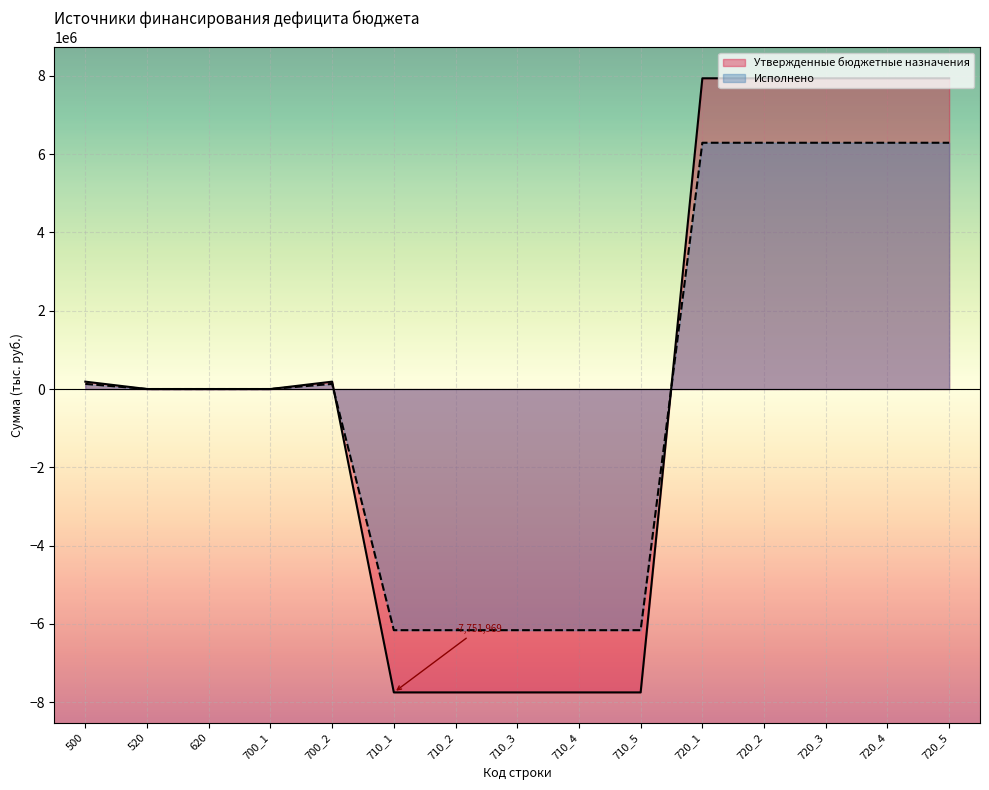

Which series ends up on top after the final intersection of Исполнено and Утвержденные бюджетные назначения?

Утвержденные бюджетные назначения